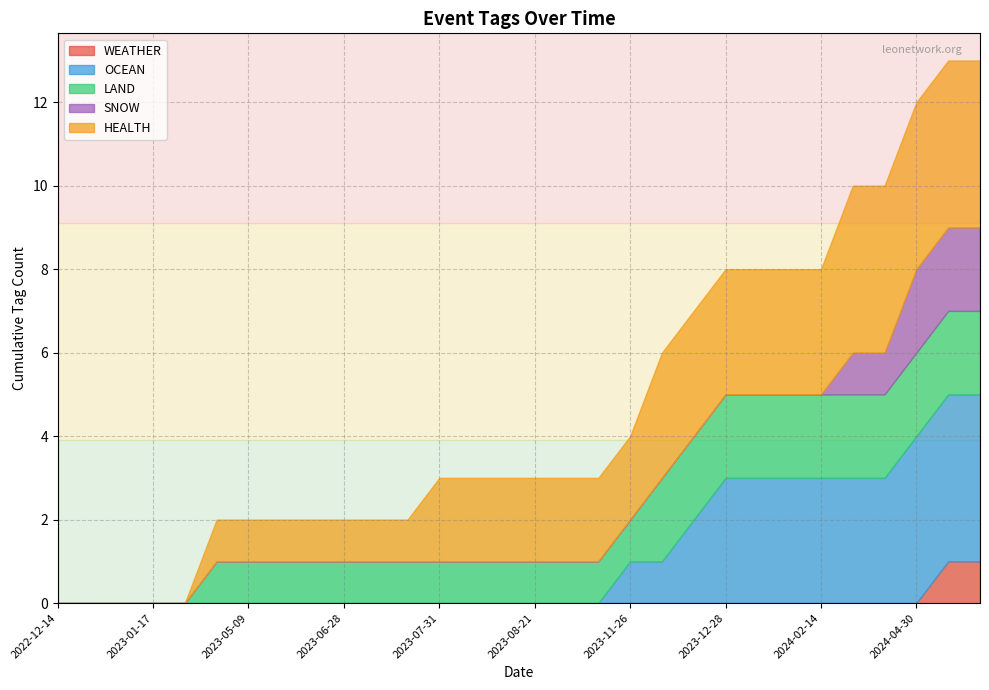

At which label does WEATHER reach its minimum?

2022-12-14